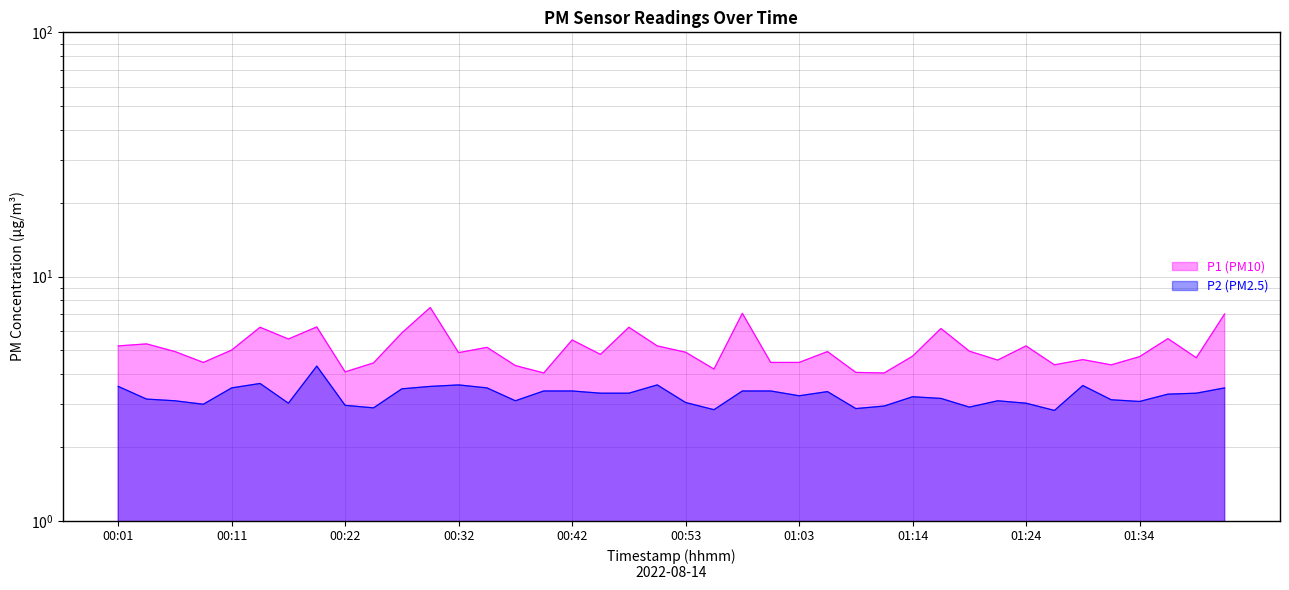

Which label corresponds to the smallest value in the chart?

01:27